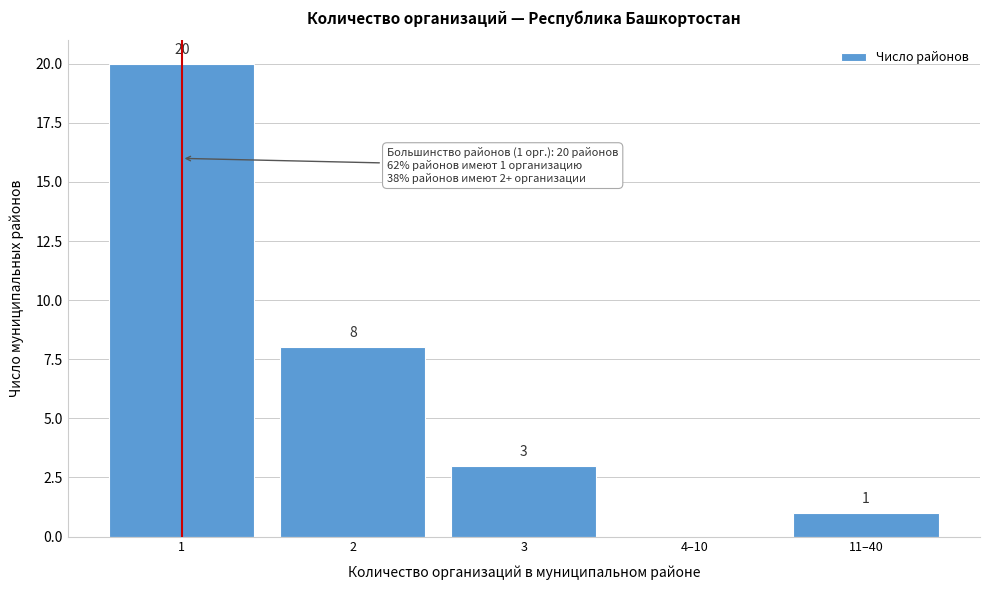

Reading right to left, list all the values displayed in this chart.

11–40=1	4–10=0	3=3	2=8	1=20